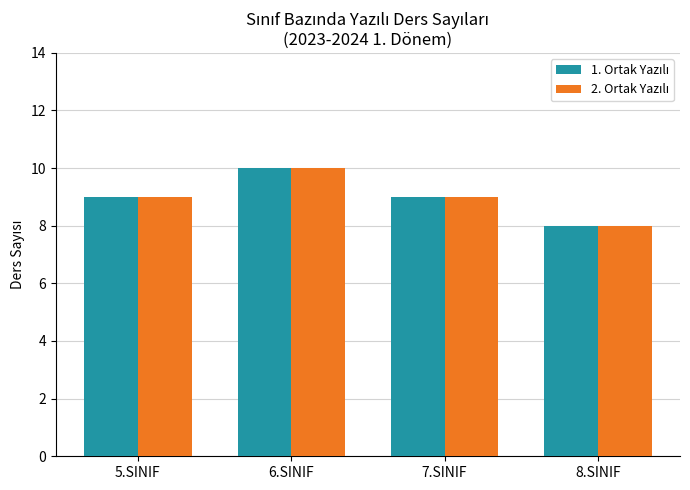

At which category is the sum across all series the highest?

6.SINIF